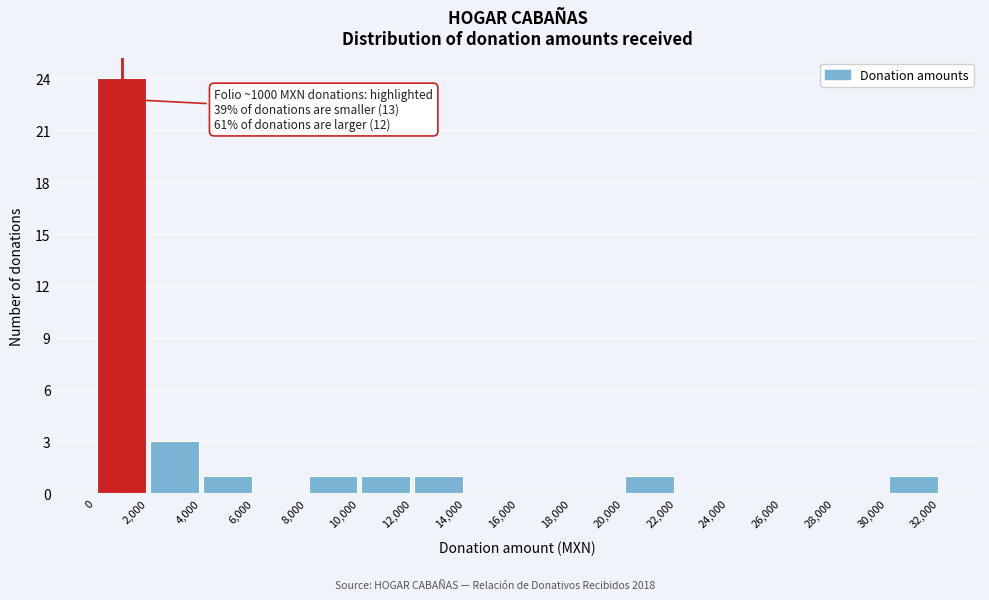

Over which range of the x-axis is the bar tallest?

0 to 2,000